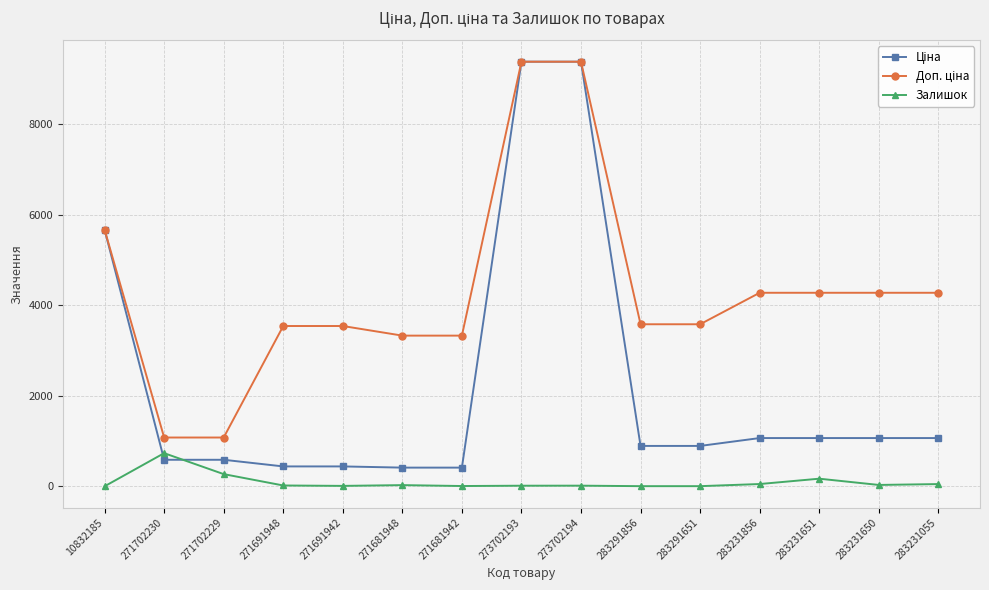

At how many categories does at least one series exceed 5229?

3